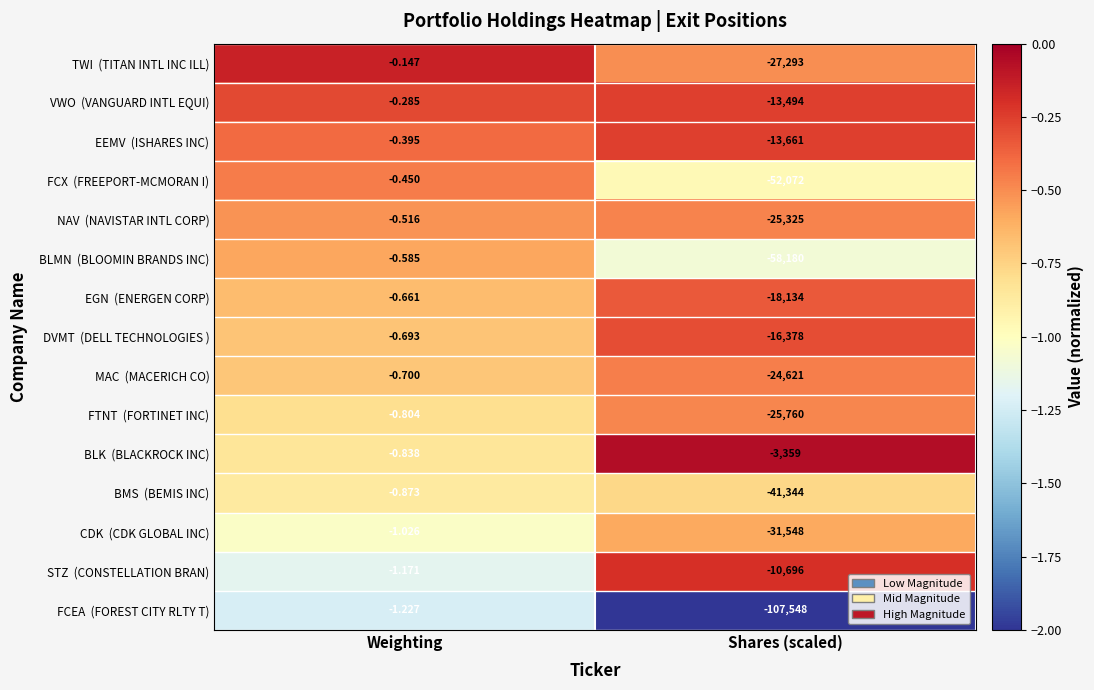

At which category does the chart reach its peak across all series?

Weighting